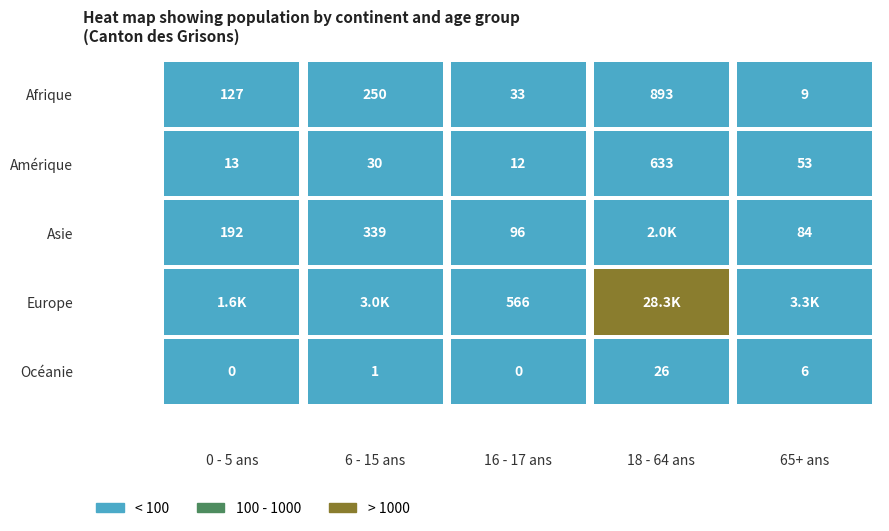

What is the total value across all series at 18 - 64 ans?

31885